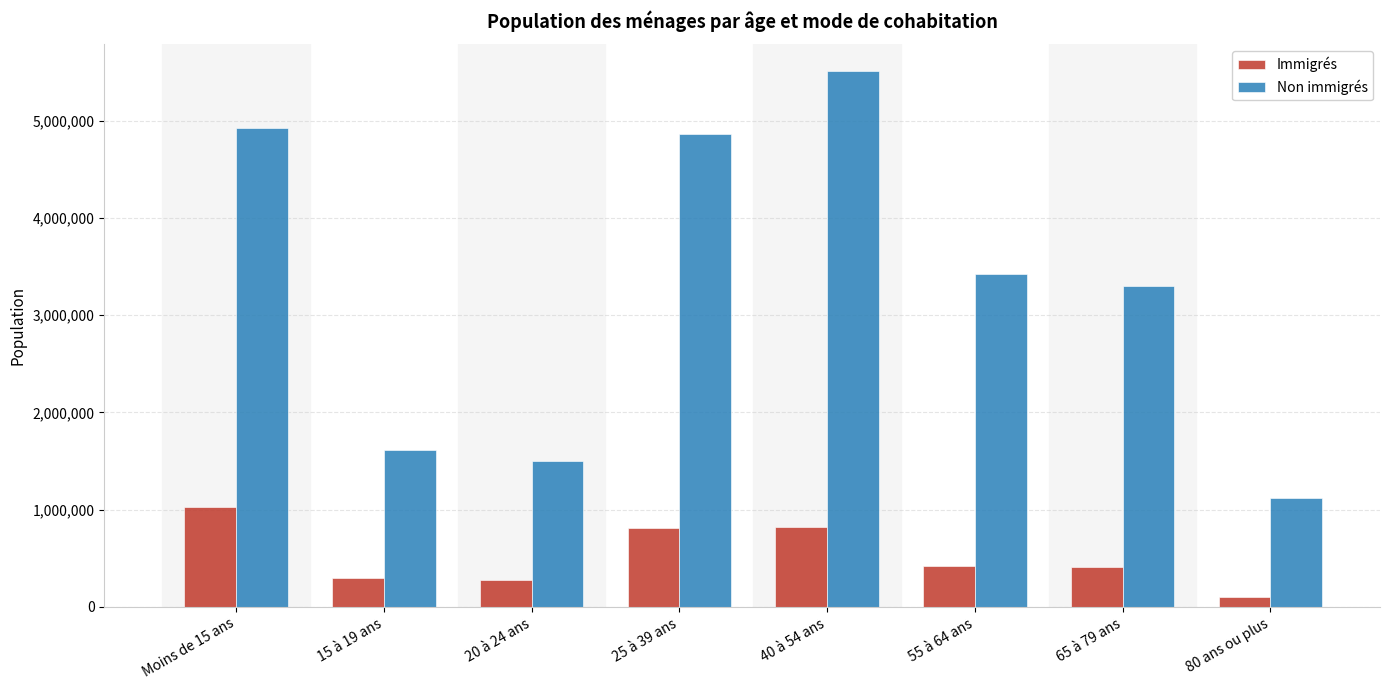

What is the sum of all Non immigrés values?

26261355